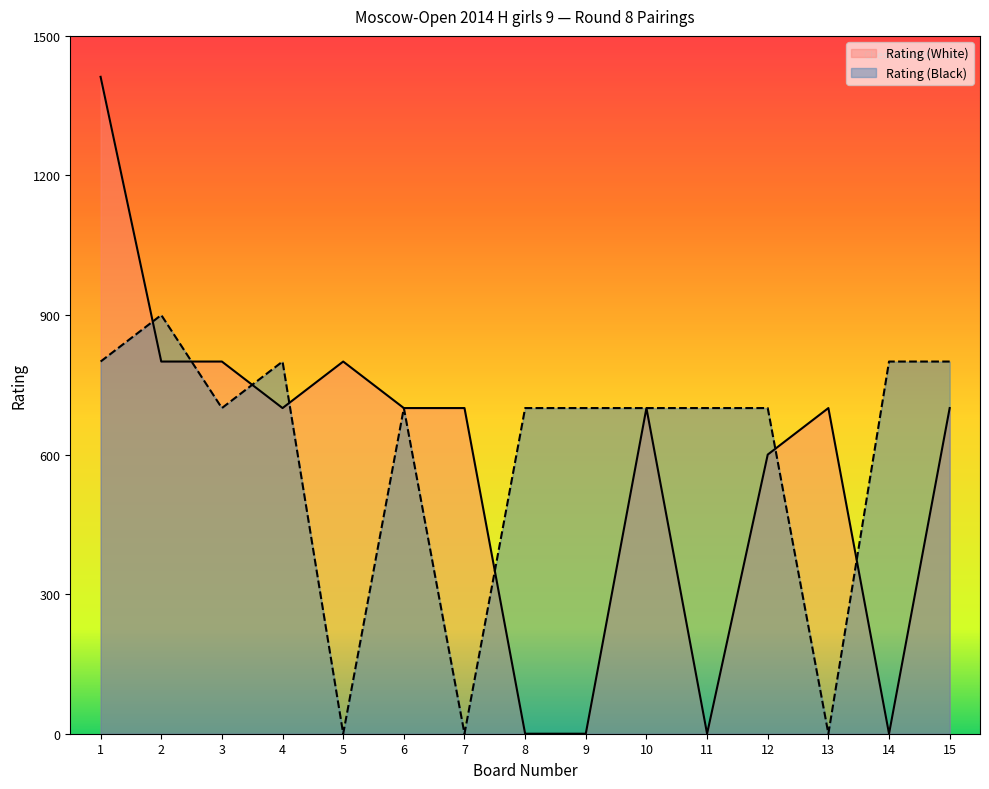

True or false: Rating (Black) has more than 1 points higher than both neighbors.

True